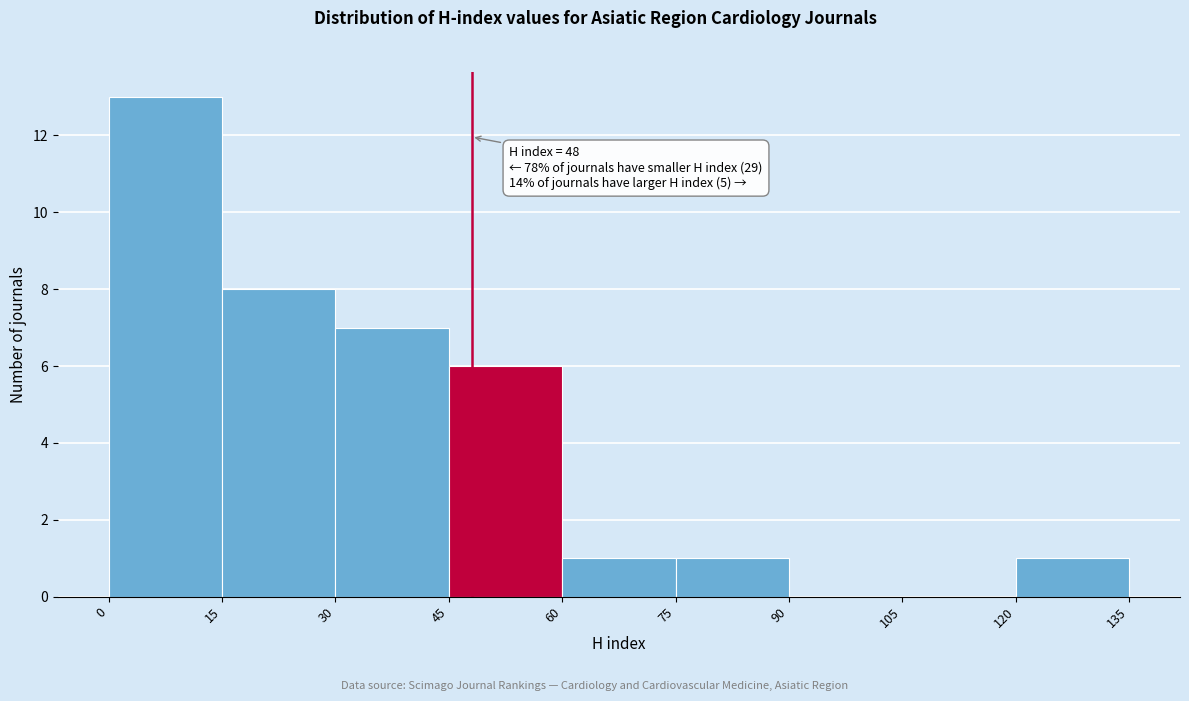

Which range on the x-axis has the tallest bar?

0 to 15